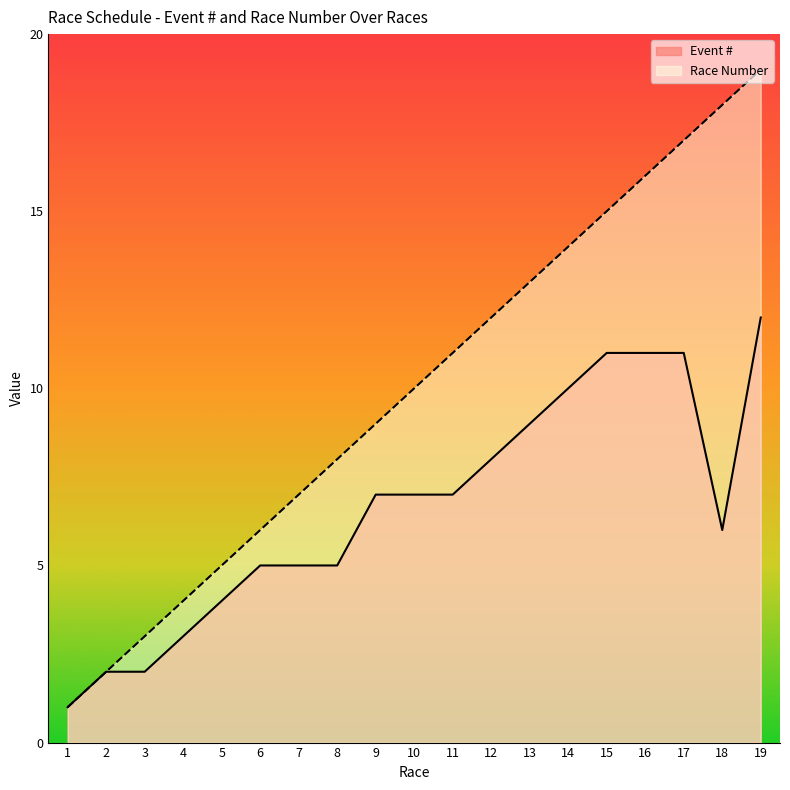

What is the value of the Race Number point at the 3rd from the left?

3